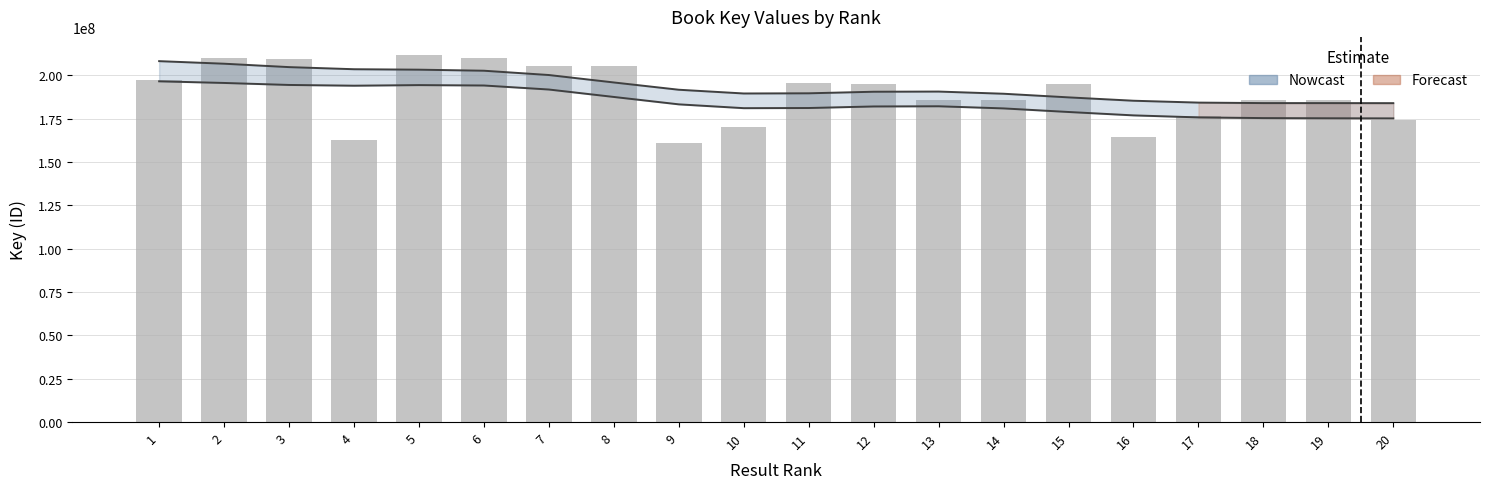

How many data points are less than 195072940?

10